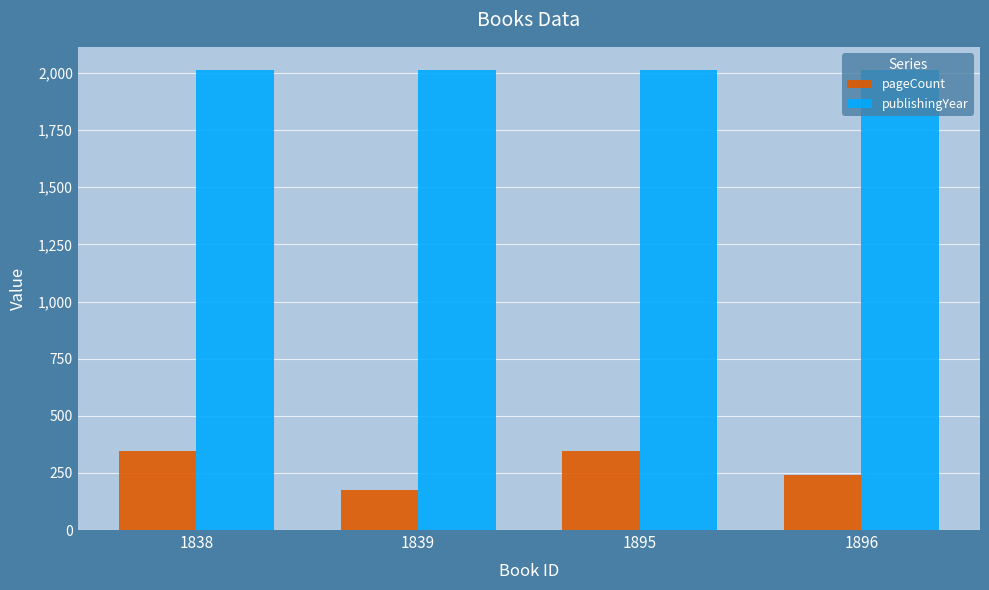

At 1896, list the series in order from largest to smallest.

publishingYear, pageCount